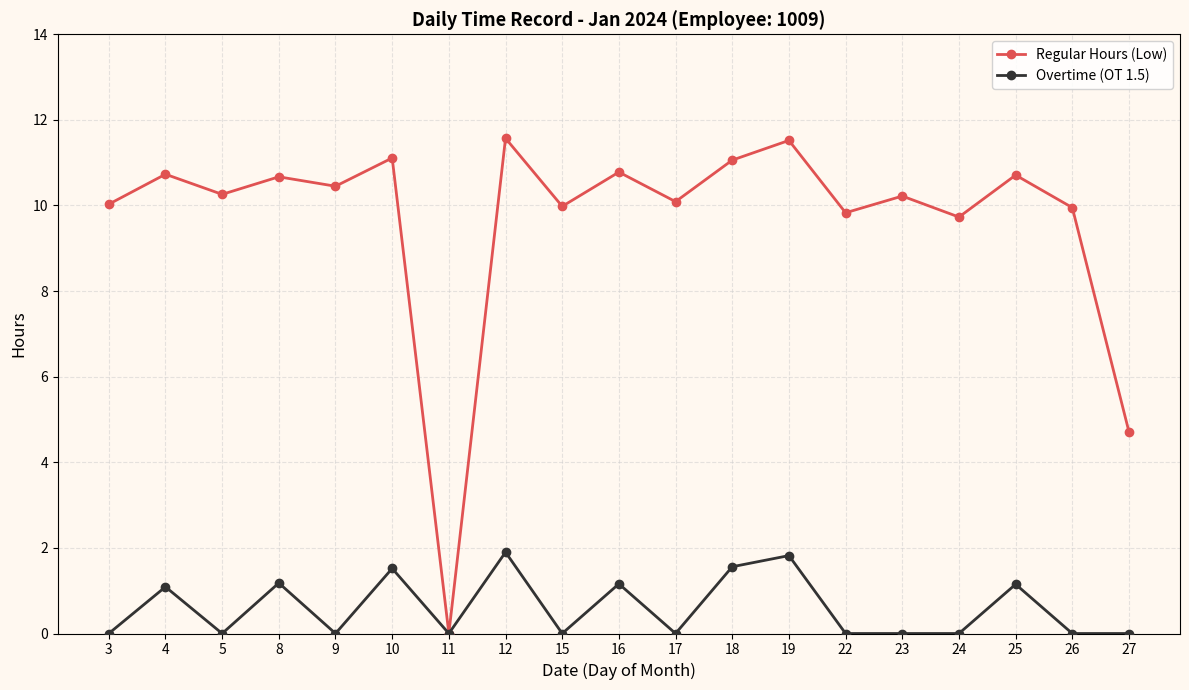

The value of Regular Hours (Low) at 11 is 4.6. True or false?

False